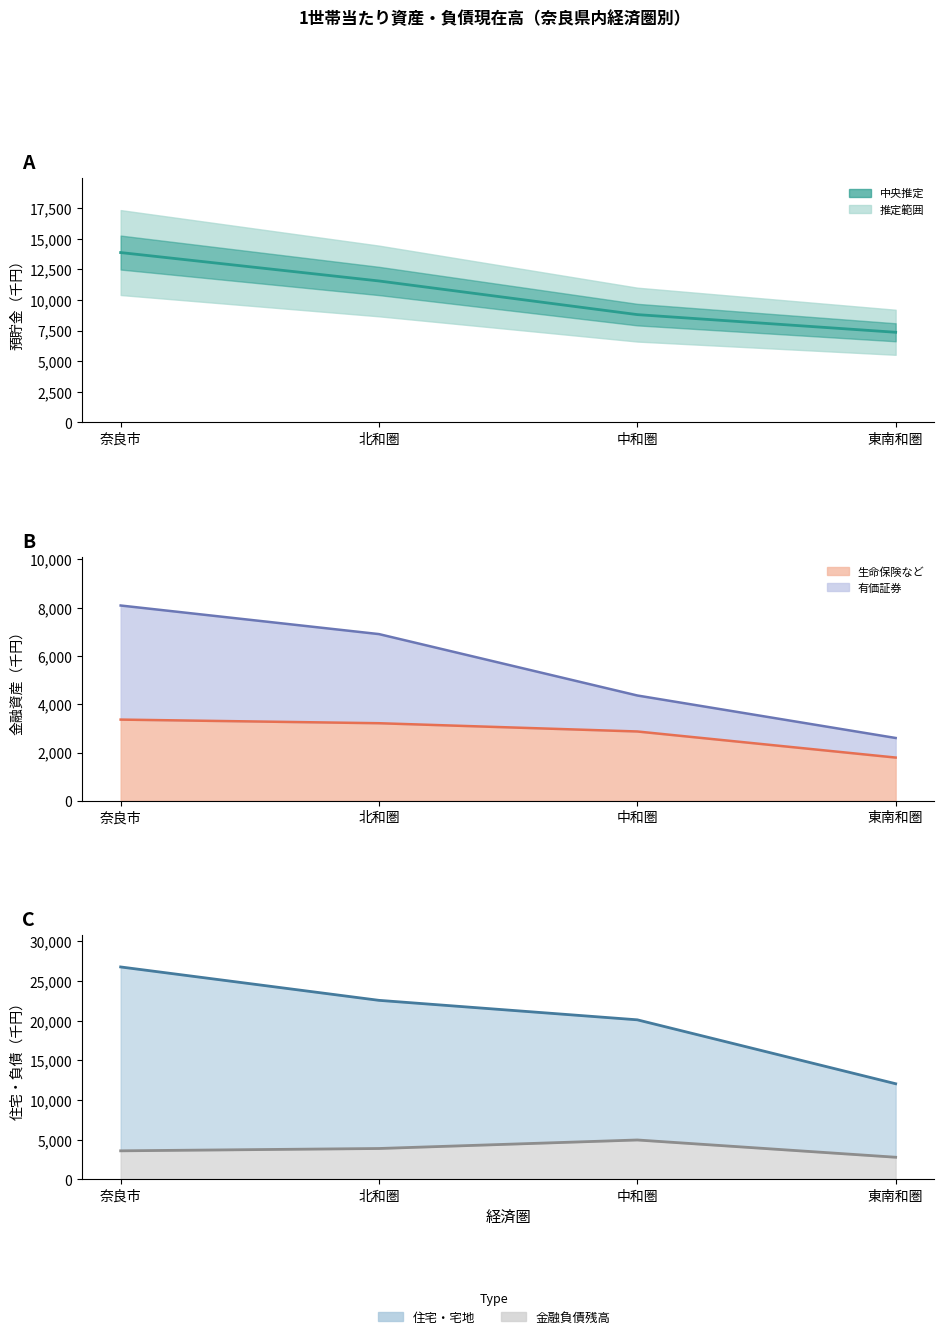

True or false: 金融負債残高 has more than 2 points higher than both neighbors.

False